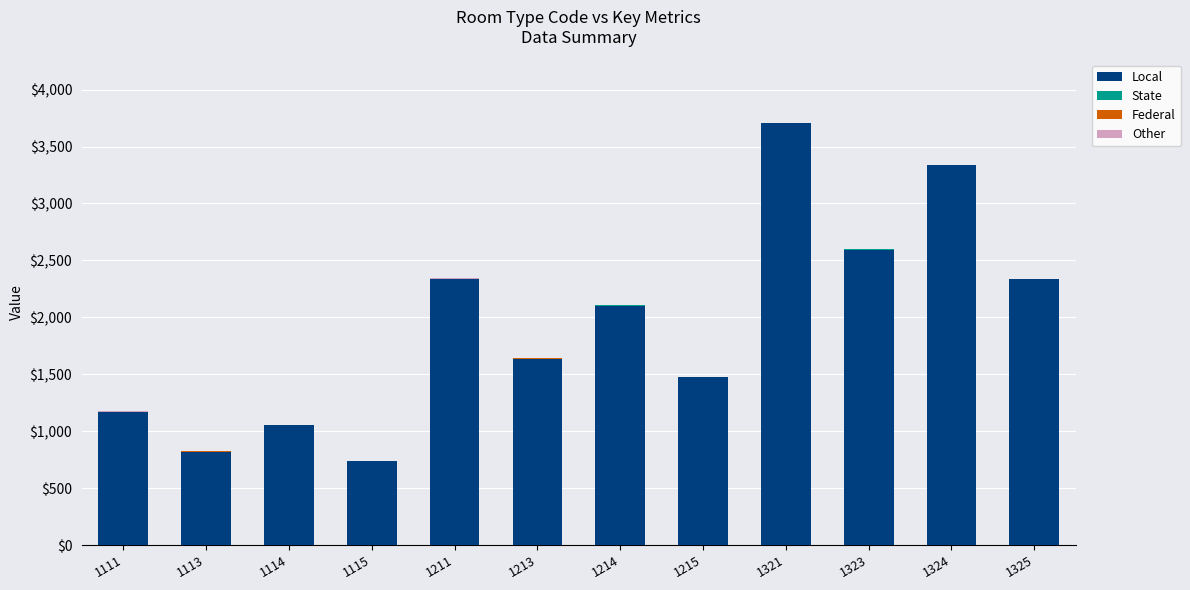

How many distinct data groups are displayed?

4